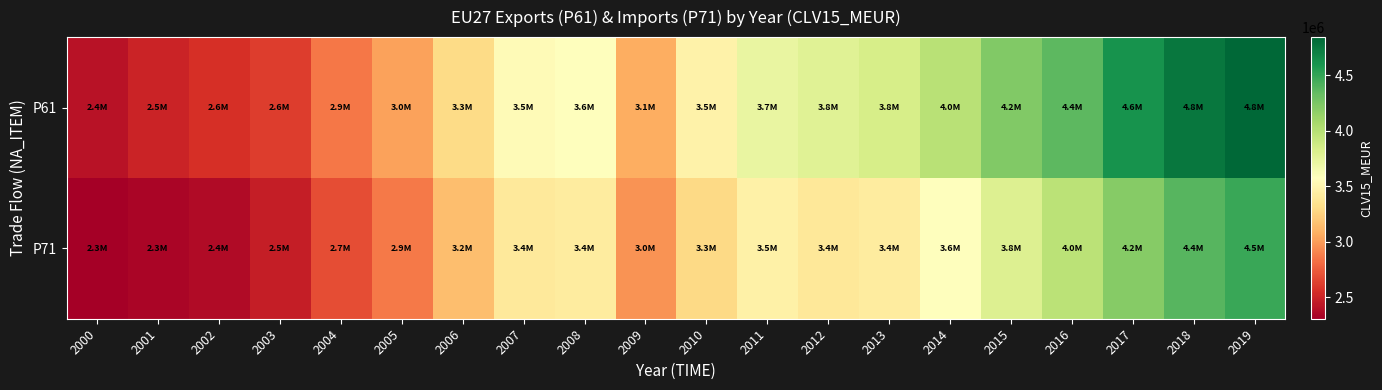

Which series has the largest total across all categories?

P61